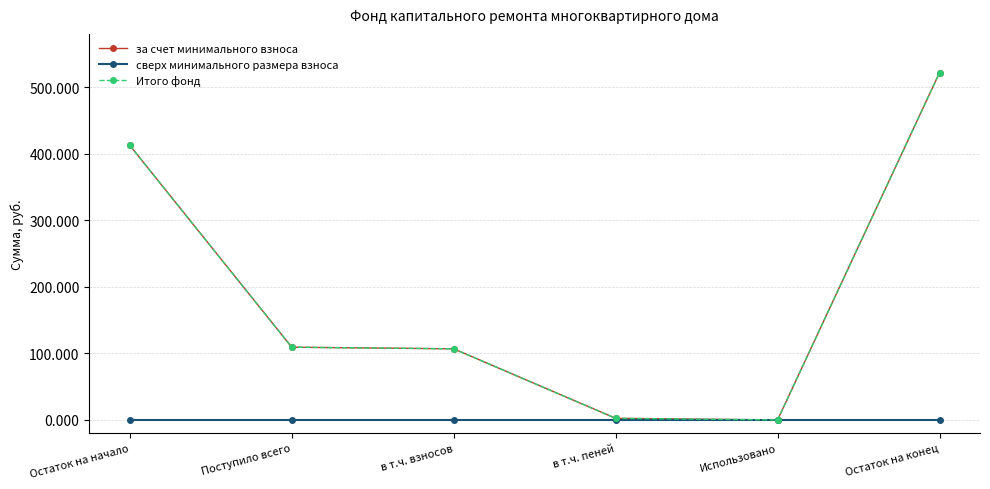

At how many categories does at least one series exceed 200?

2